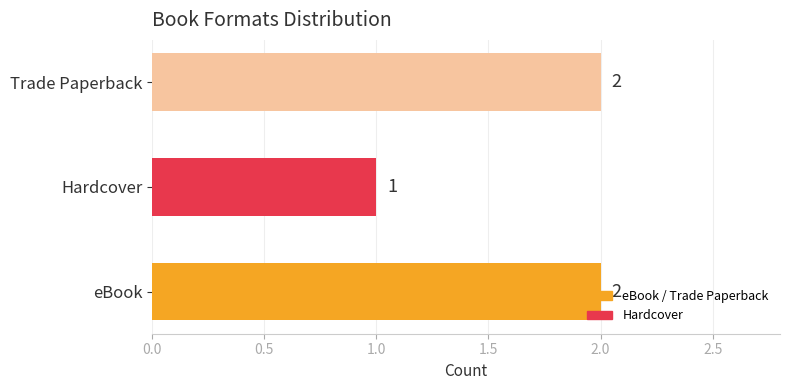

What is the change in value from Hardcover to Trade Paperback?

+1